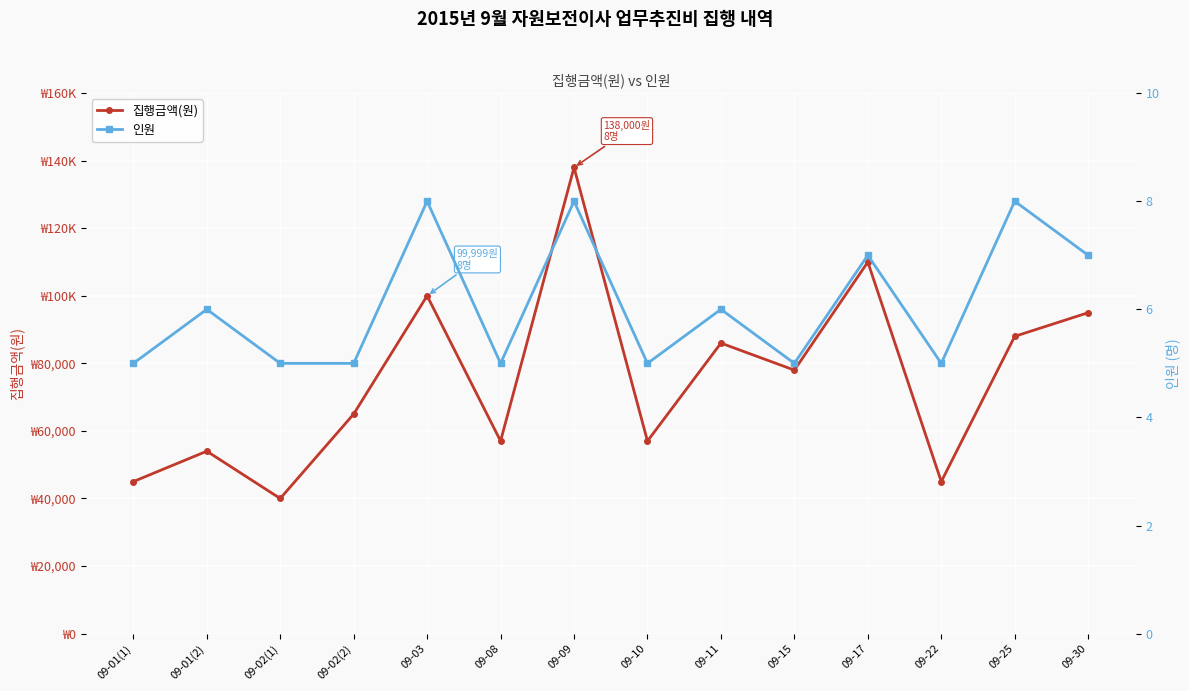

What is the difference between the 인원 values at 09-03 and 09-02(1)?

3